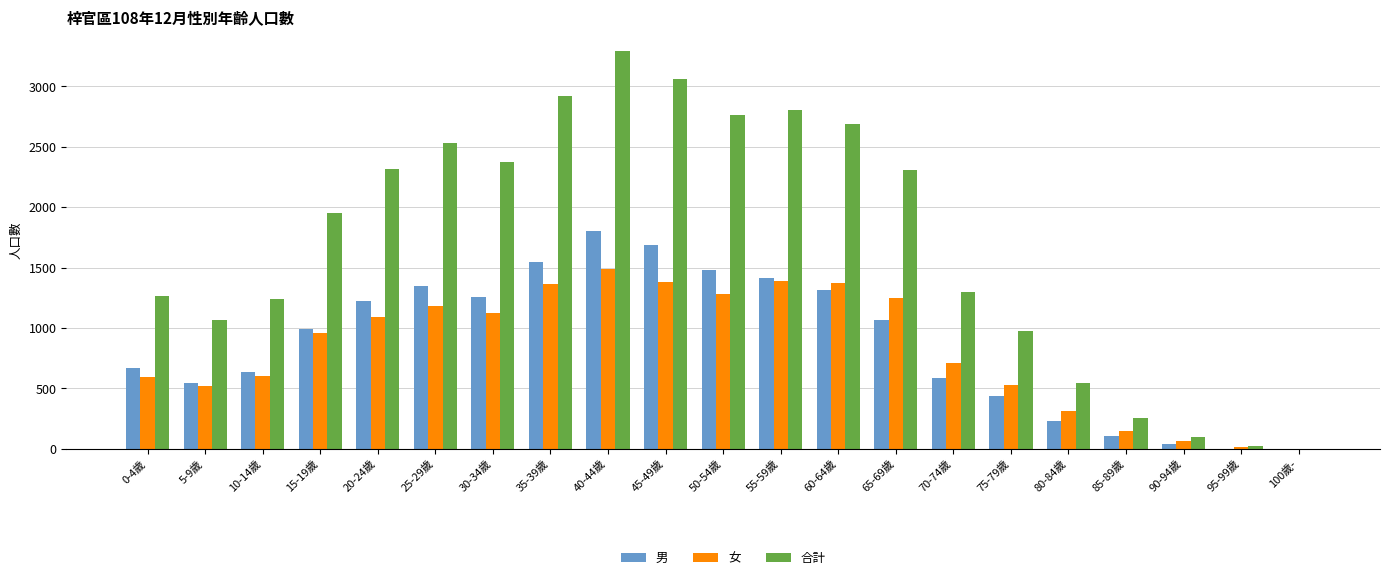

What is the total value across all series at 60-64歲?

5374